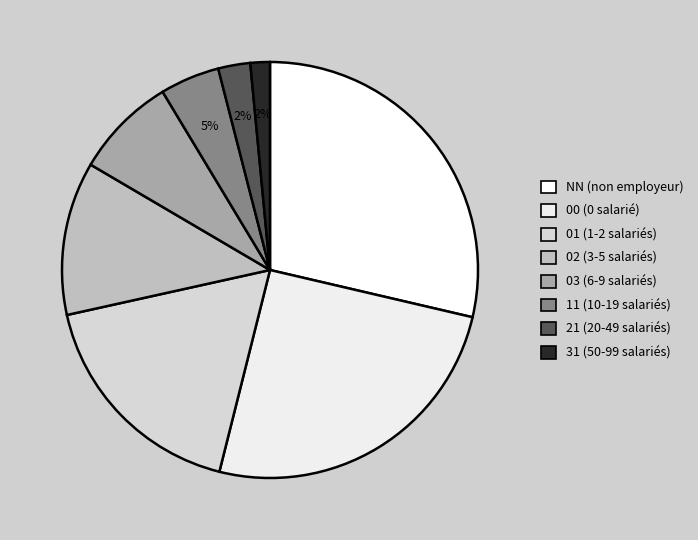

True or false: 31 accounts for 2% of the total.

True